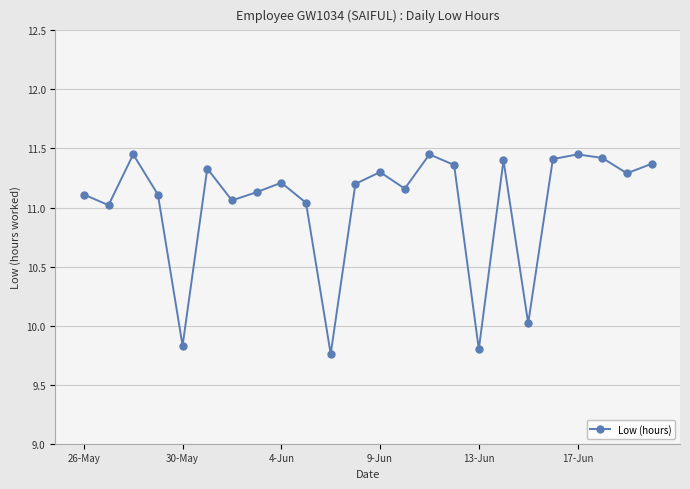

What is the difference between the second highest and minimum values?

1.7